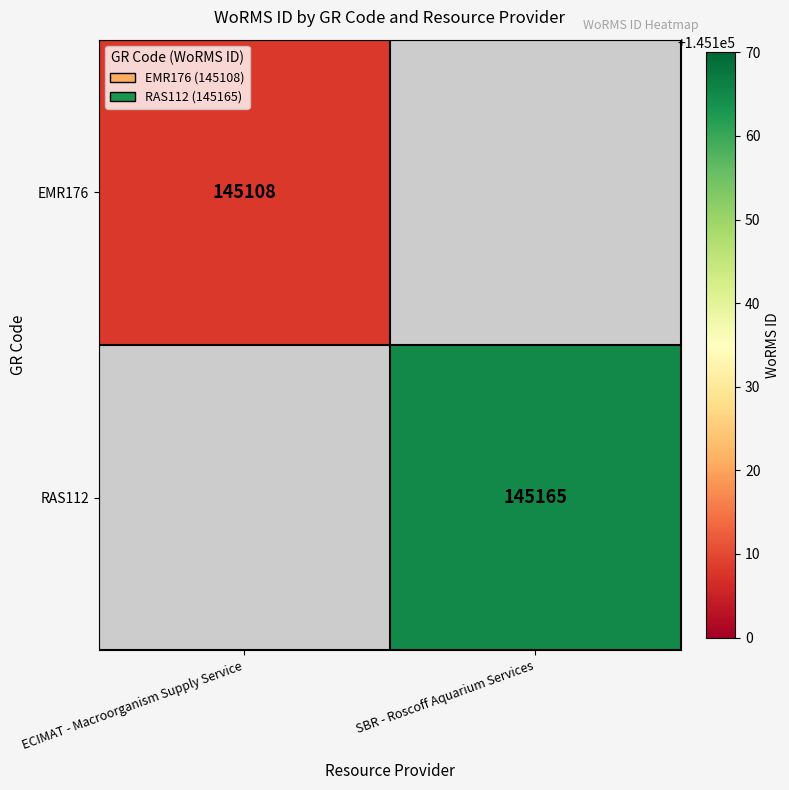

The value of RAS112 at SBR - Roscoff Aquarium Services is 255265. True or false?

False